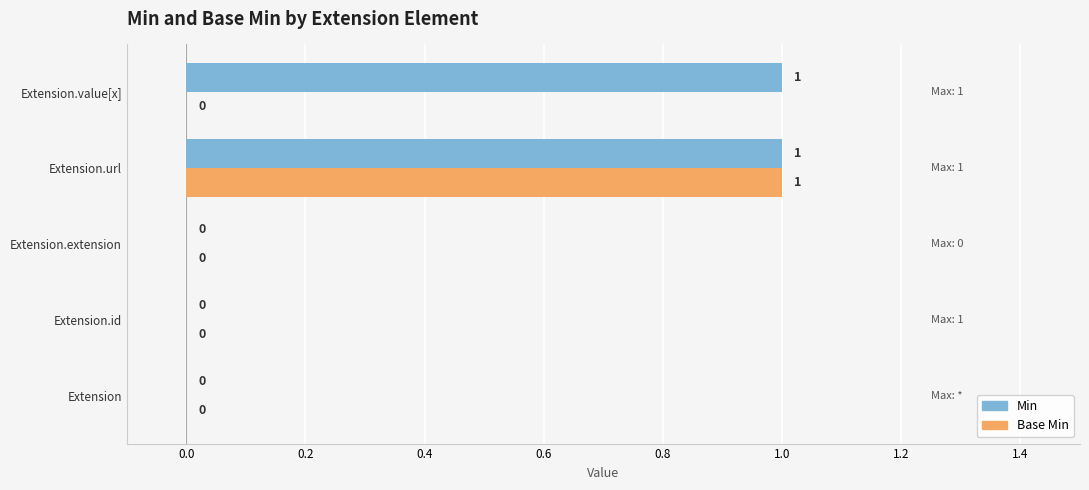

What is the maximum value for Base Min?

1